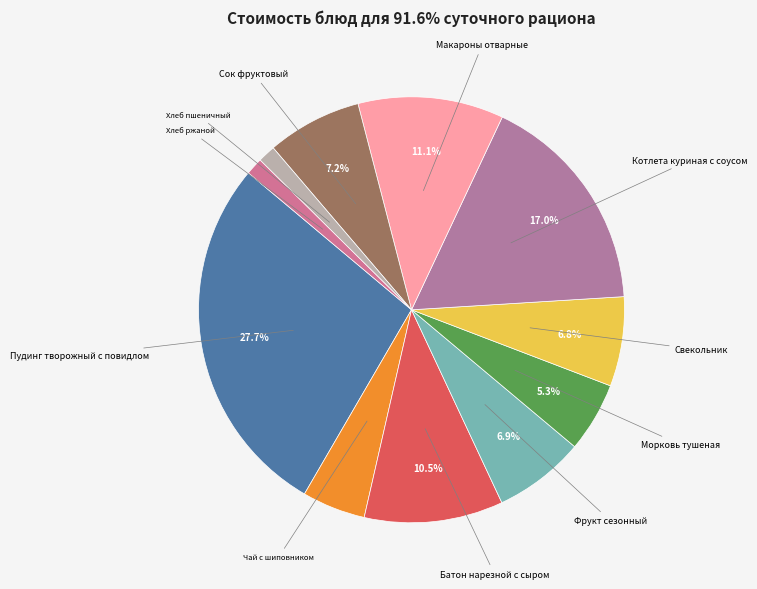

Combined, do Сок фруктовый and Чай с шиповником account for over 50%?

No